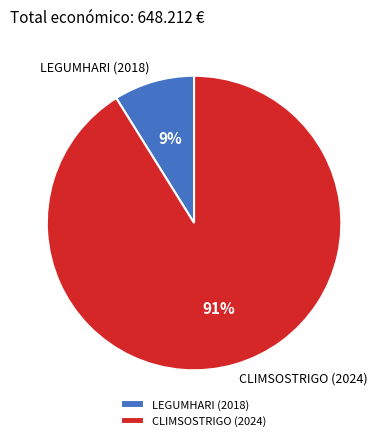

To the nearest percent, what is the combined percentage of LEGUMHARI (2018) and CLIMSOSTRIGO (2024)?

100%